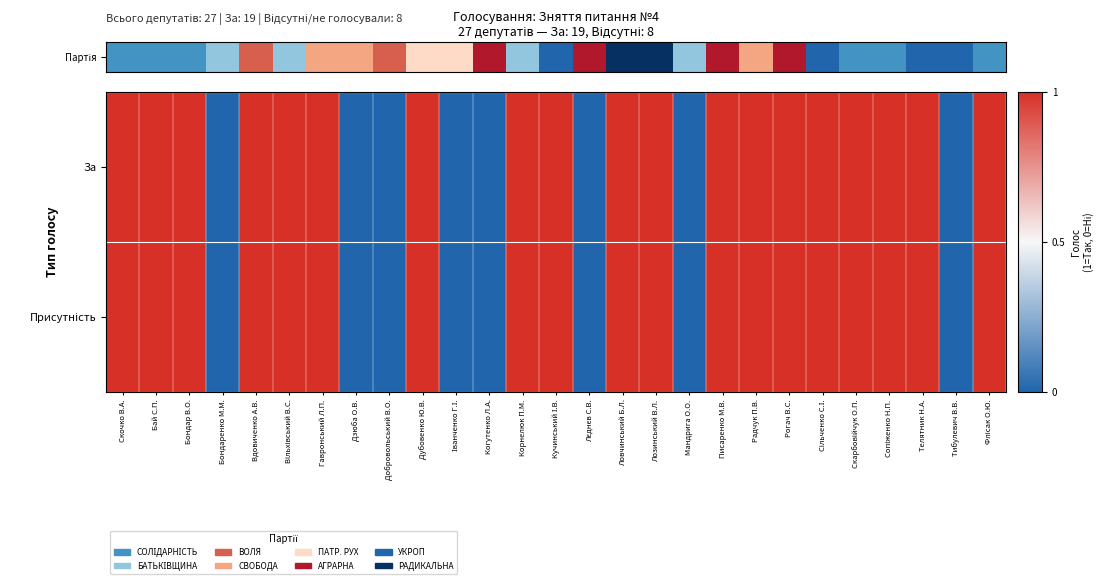

At how many categories does at least one series exceed 0?

19